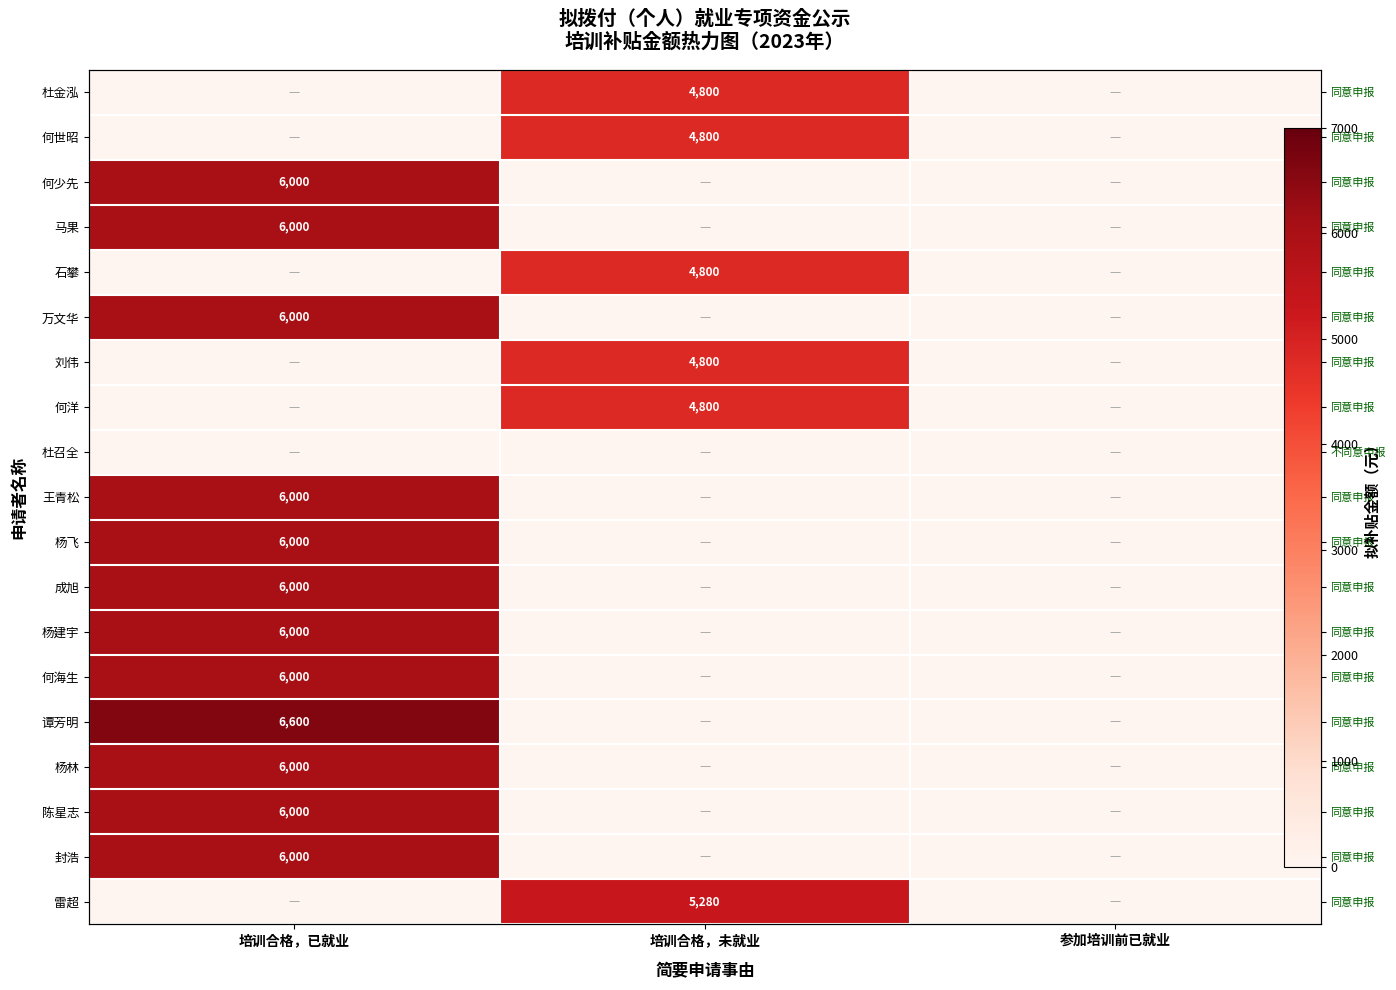

True or false: 何世昭 has a value of 0 at 参加培训前已就业.

True